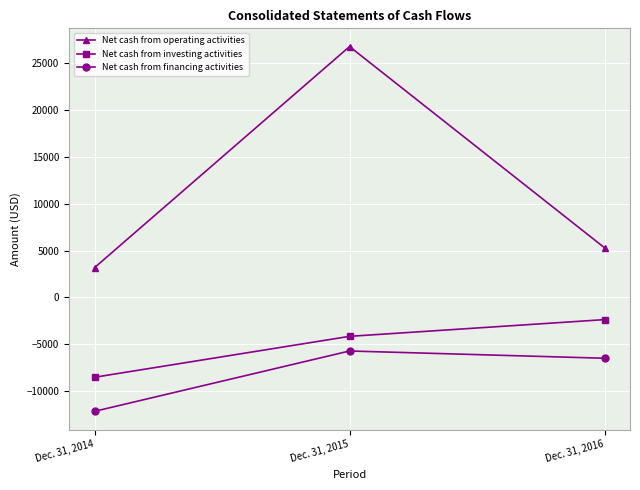

How many distinct data groups are displayed?

3